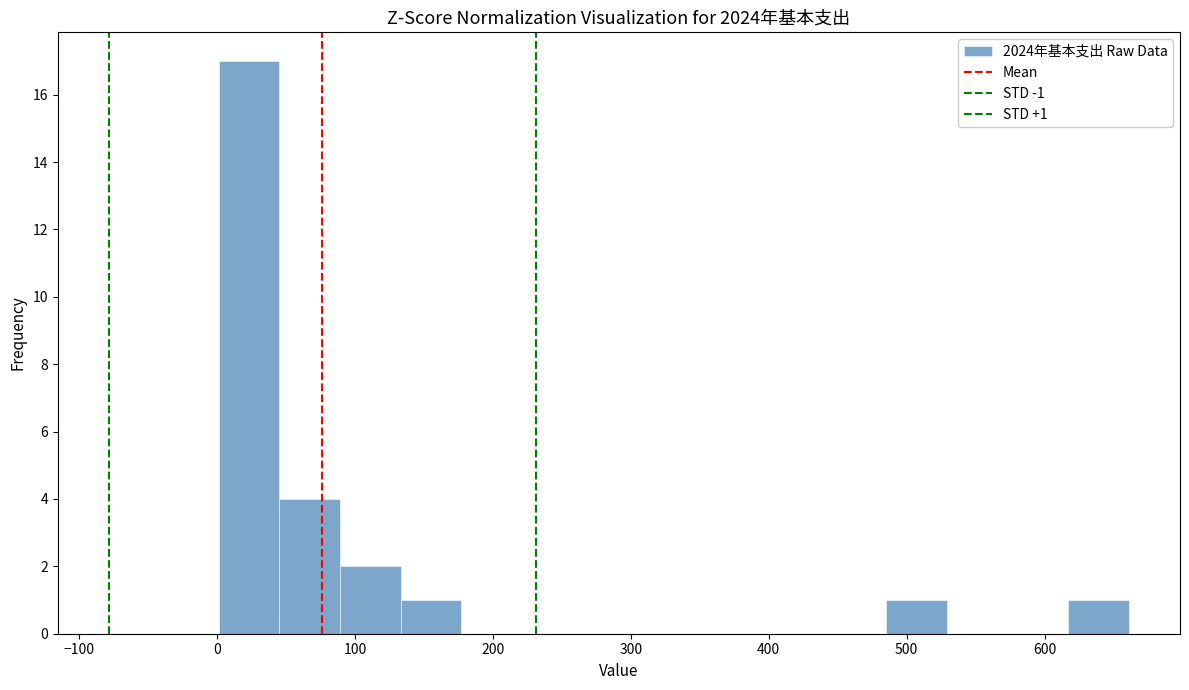

Which range on the x-axis has the tallest bar?

0 to 40